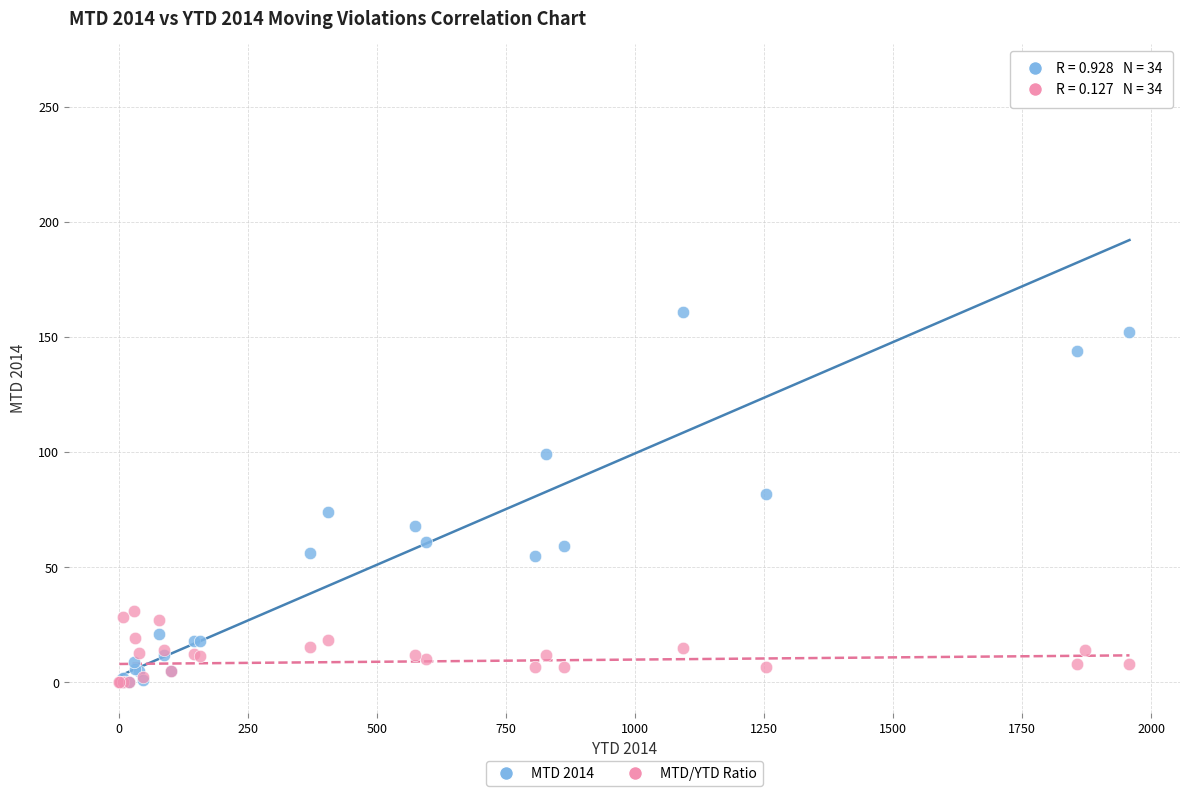

Across all series, what Y value is closest to 132?

144.0